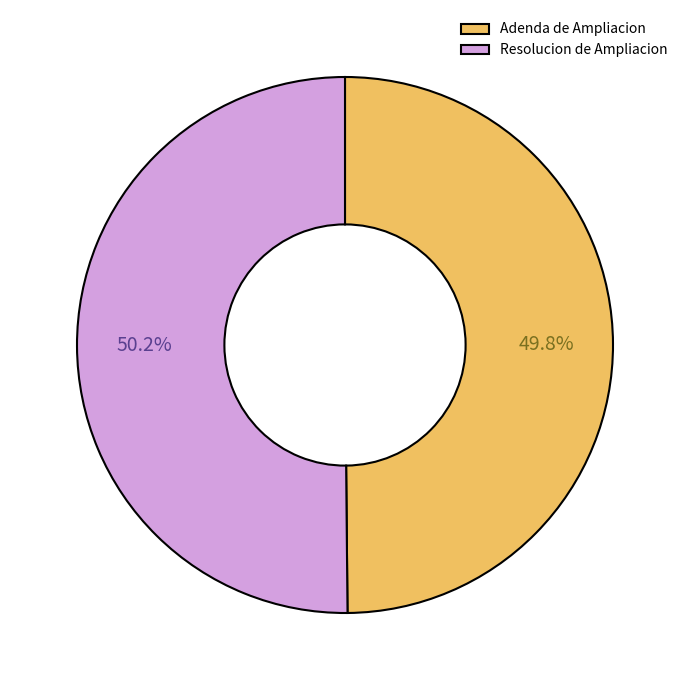

What percentage is the Adenda de Ampliacion slice, to the nearest percent?

50%